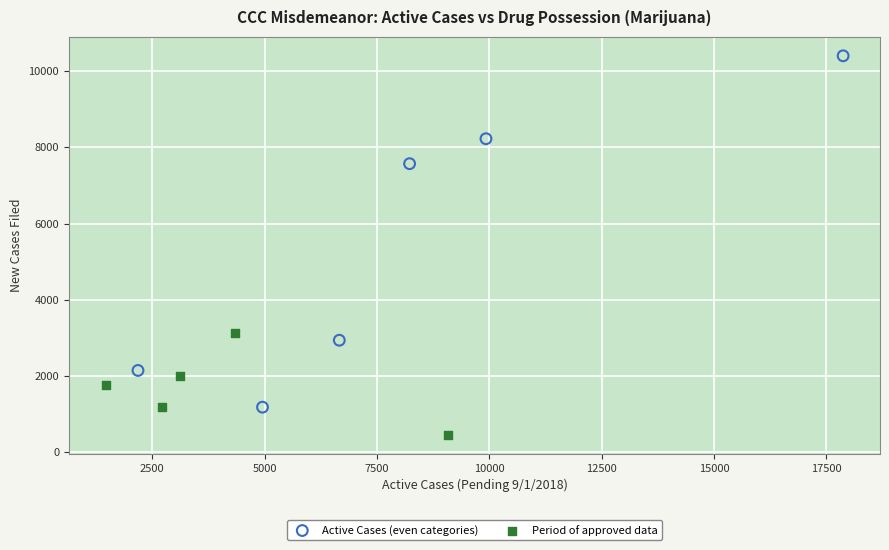

Which series reaches the minimum Y coordinate?

Period of approved data